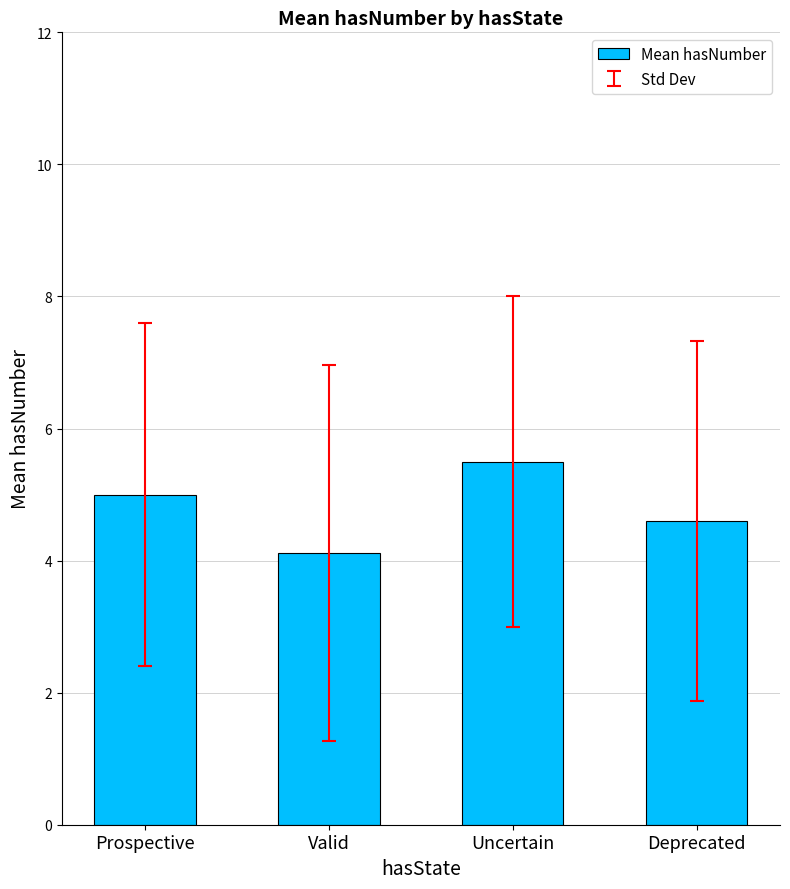

Reading left to right, transcribe all the data shown in this chart.

Prospective=5.0	Valid=4.1	Uncertain=5.5	Deprecated=4.6